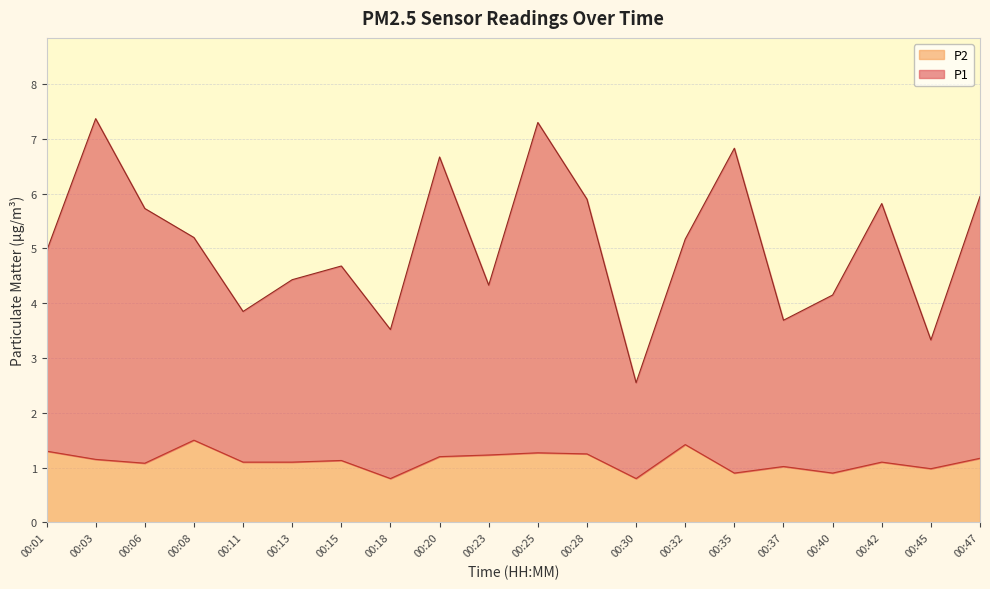

At which label does P2 reach its peak?

00:08